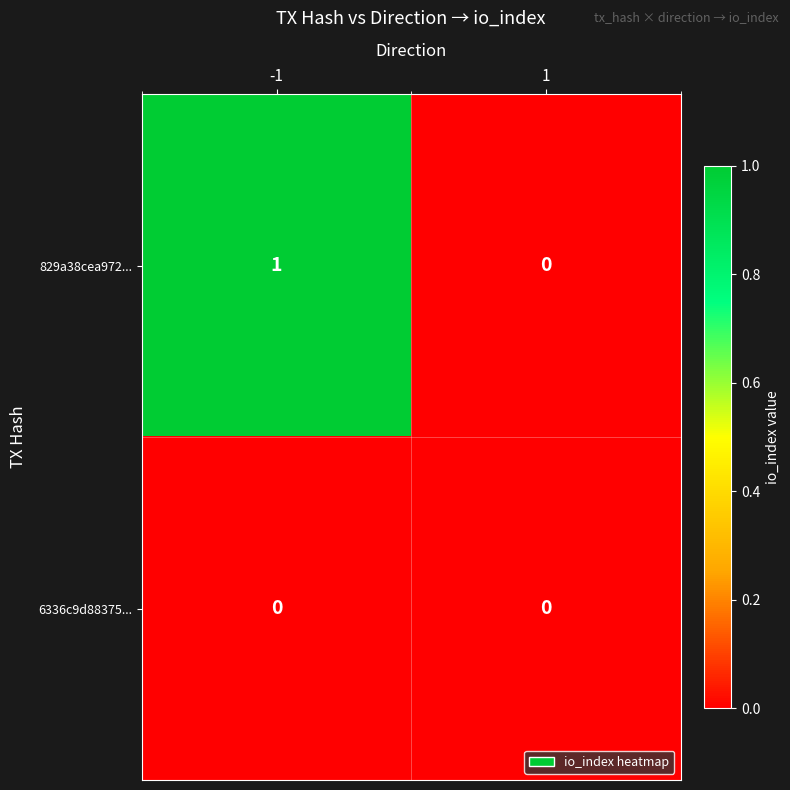

Is it true that 6336c9d88375... equals 0 at -1?

True